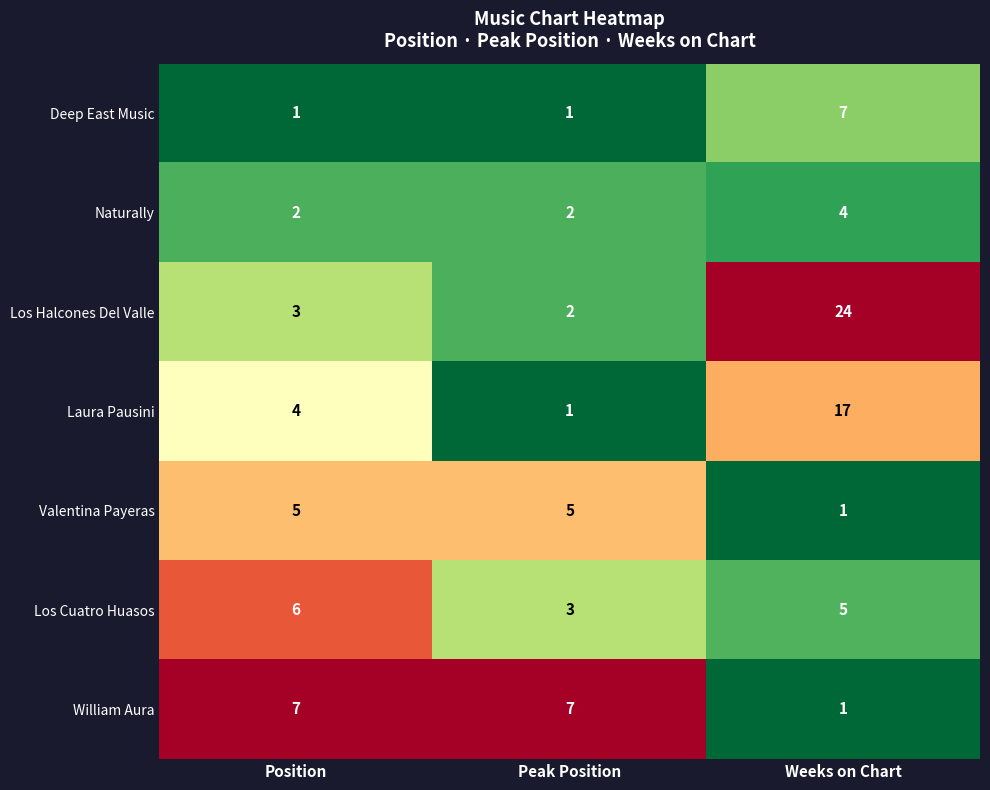

What is the highest value of the Los Halcones Del Valle series?

24